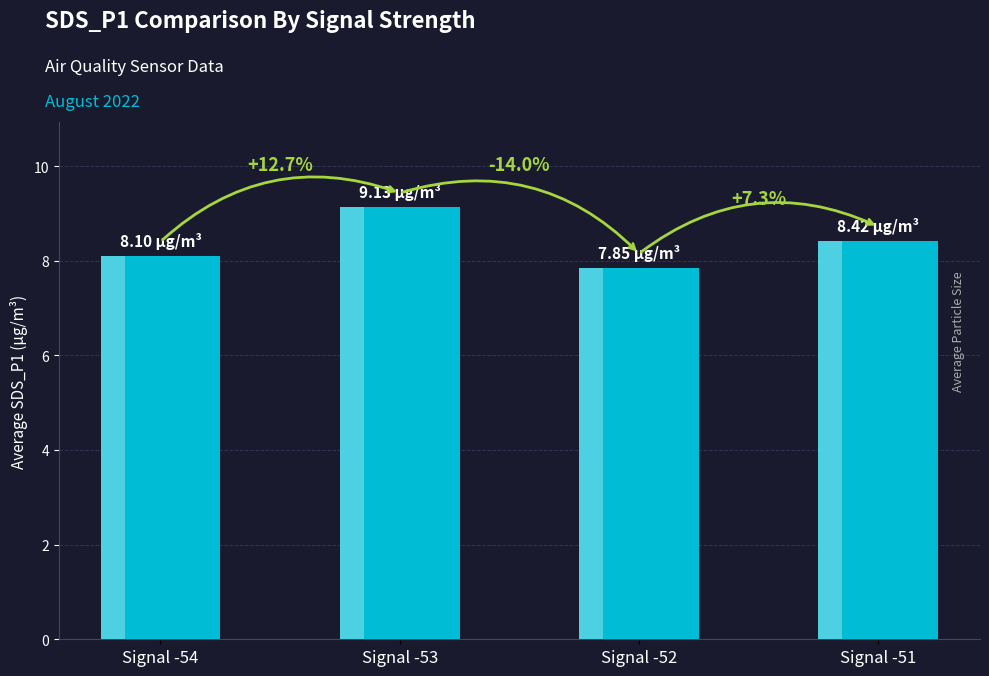

Where is the data nearest to the value 8?

Signal -54